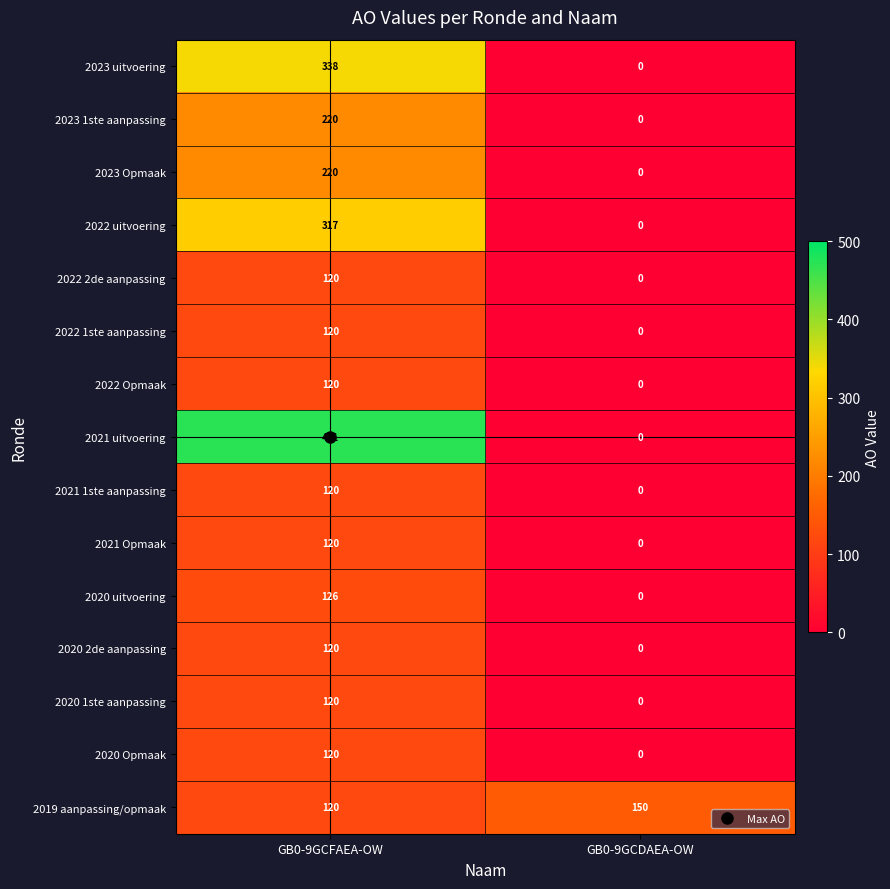

What is the total value across all series at GB0-9GCDAEA-OW?

150